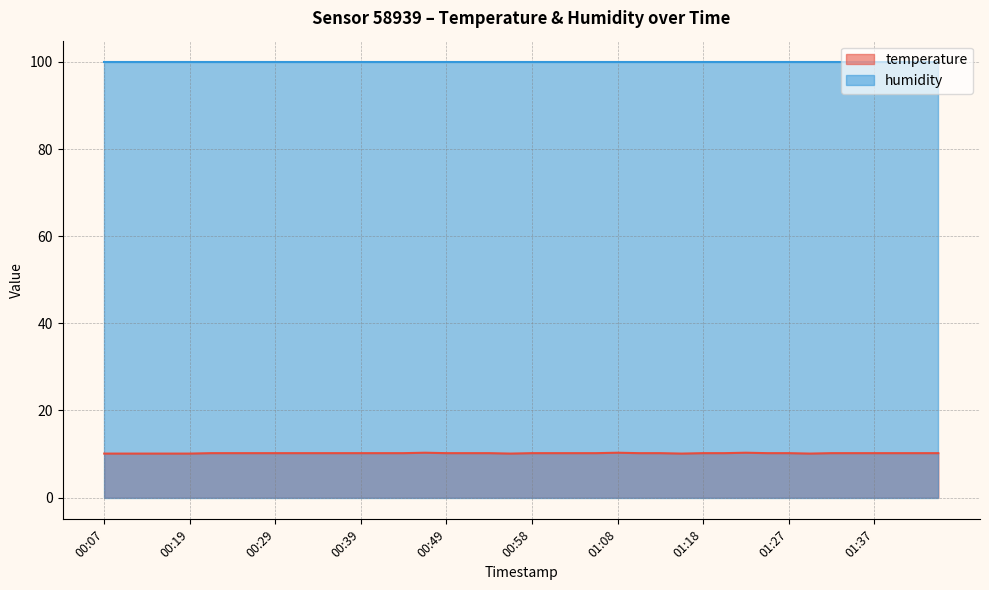

What is the value of the 7th point from the left?

10.2